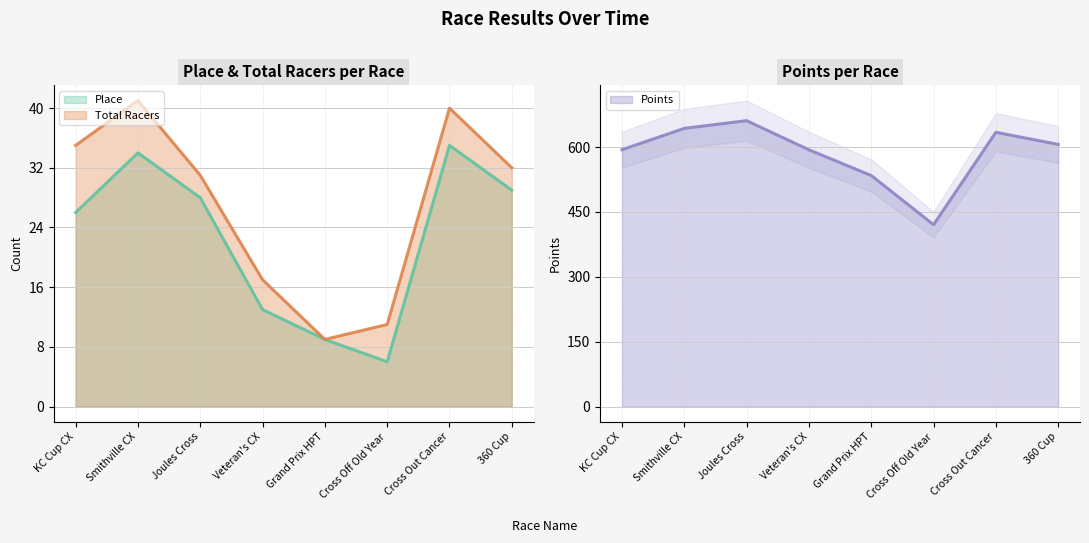

What is the difference between the Points values at KC Cup CX and Grand Prix HPT?

59.7